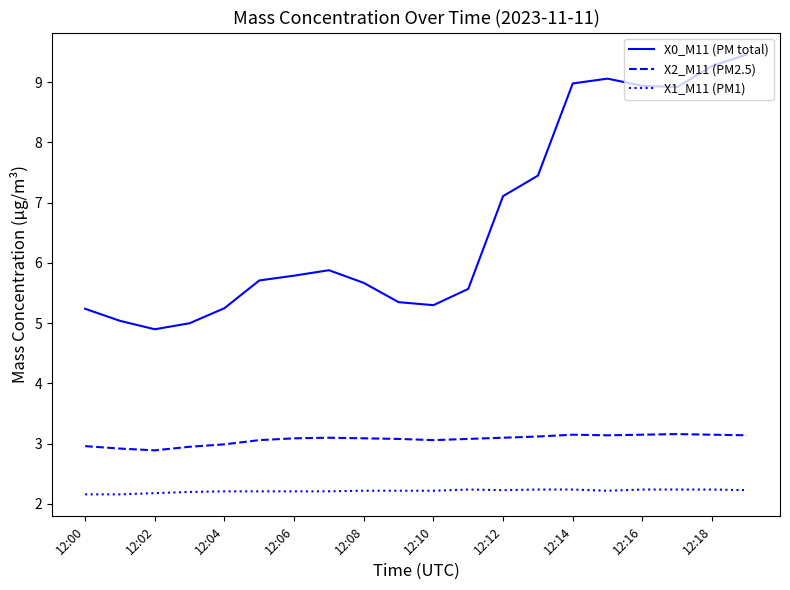

What is the minimum value shown in the chart?

2.2